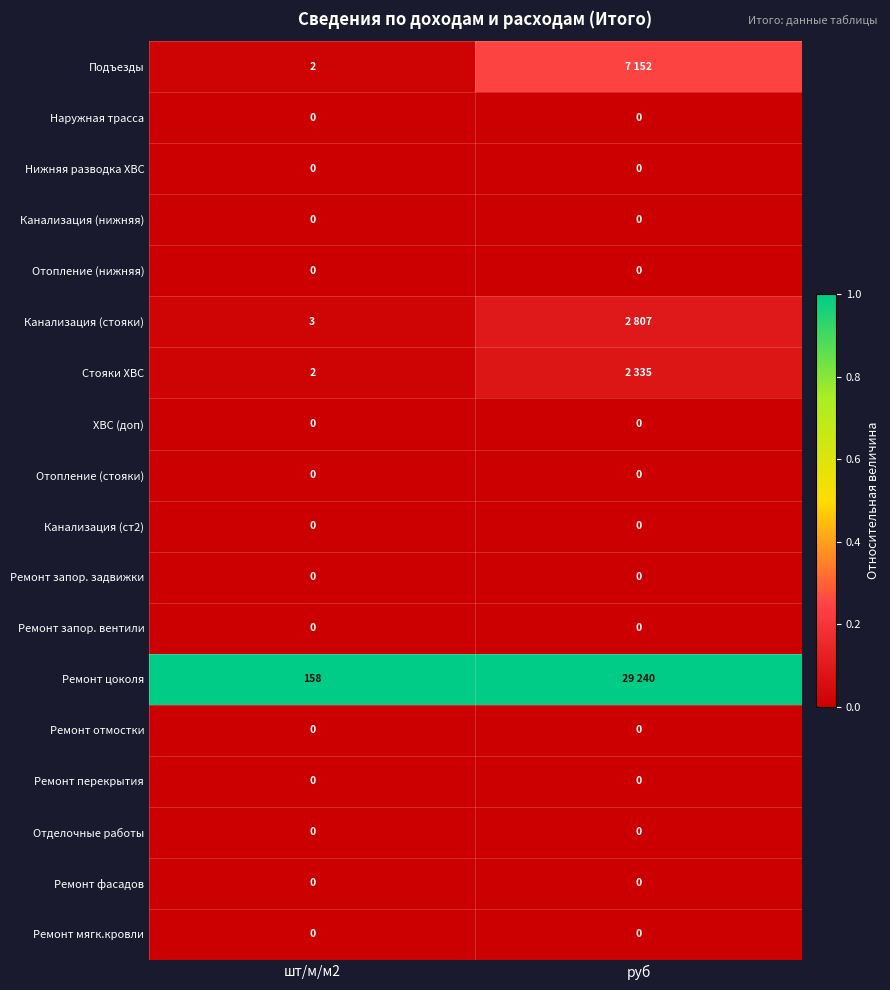

Is the value of Ремонт цоколя at шт/м/м2 greater than the value of Ремонт отмостки at шт/м/м2?

Yes